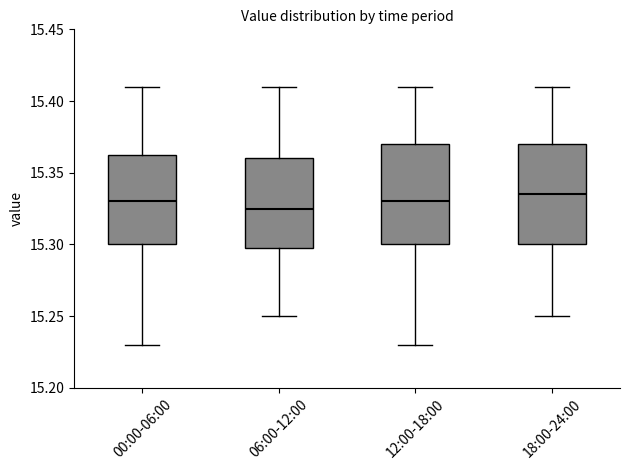

Where does the lower whisker of the box for 06:00-12:00 end on the y-axis? The values are not printed on the chart, so give them approximately, as read against the axis.

15.250